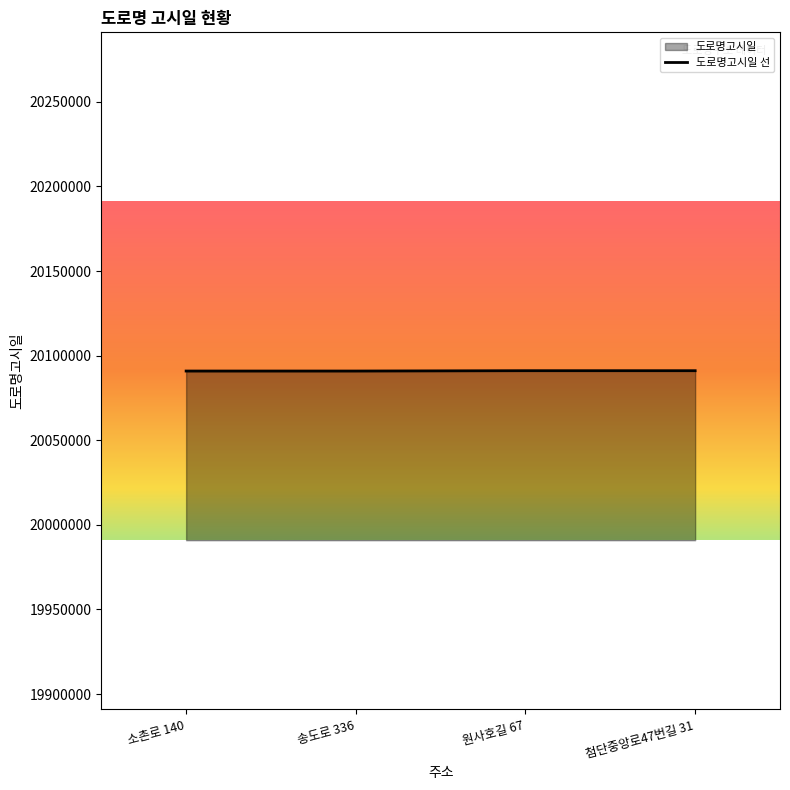

What is the ratio of the value at 송도로 336 to the value at 첨단중앙로47번길 31?

1.0